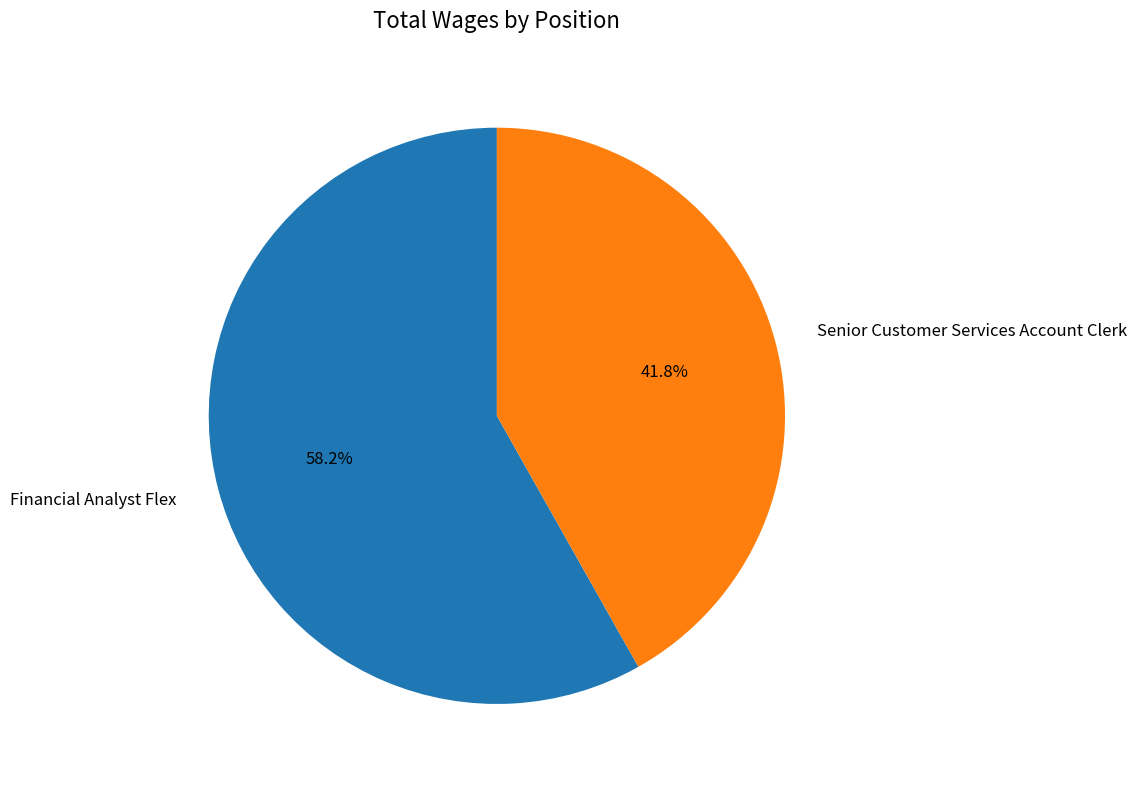

To the nearest percent, what is the average slice percentage?

50%